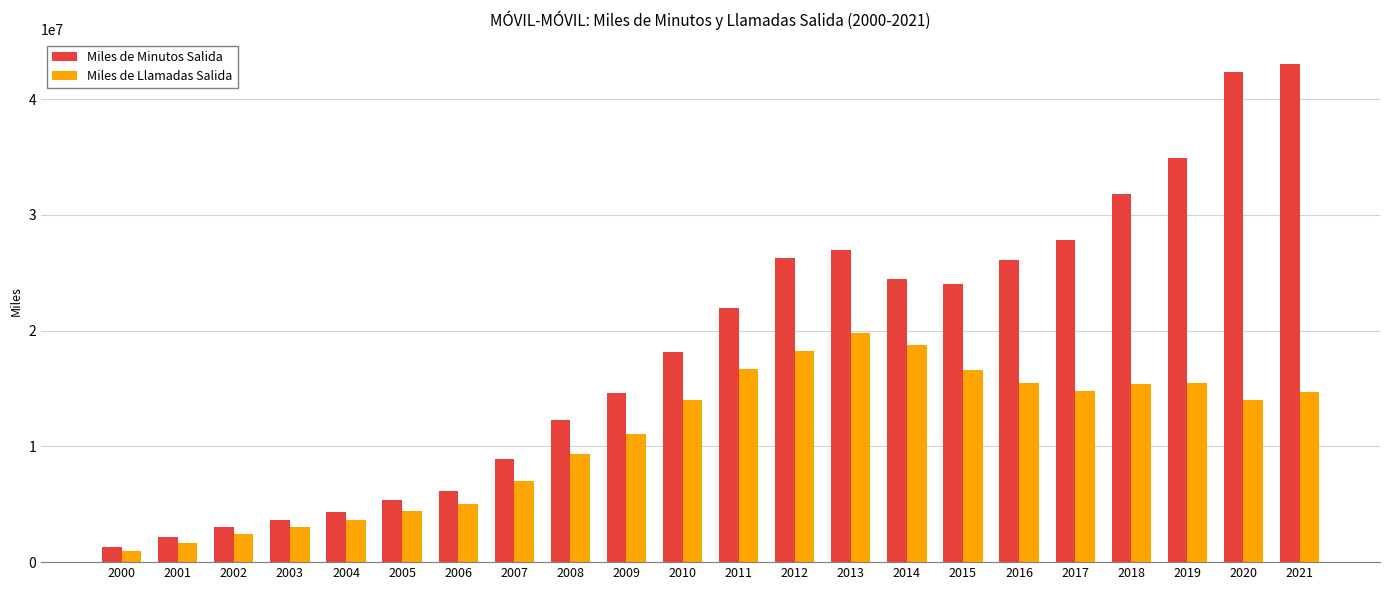

At which category is the sum across all series the highest?

2021